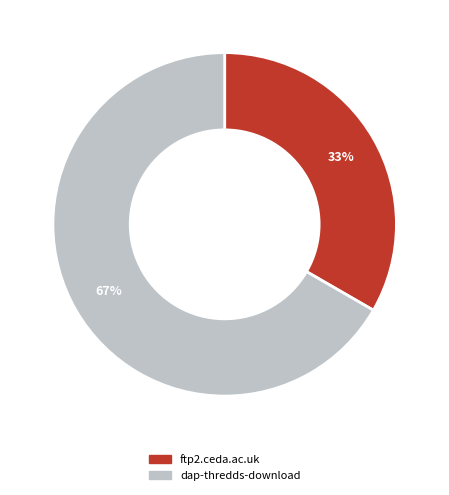

To the nearest percent, what portion does dap-thredds-download represent?

67%